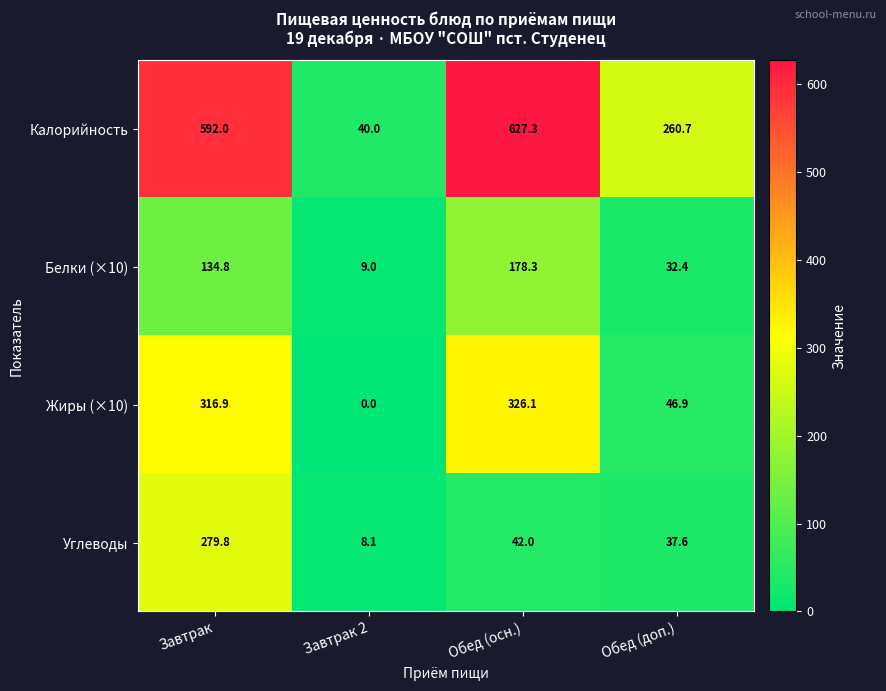

Which series has the largest total across all categories?

Калорийность